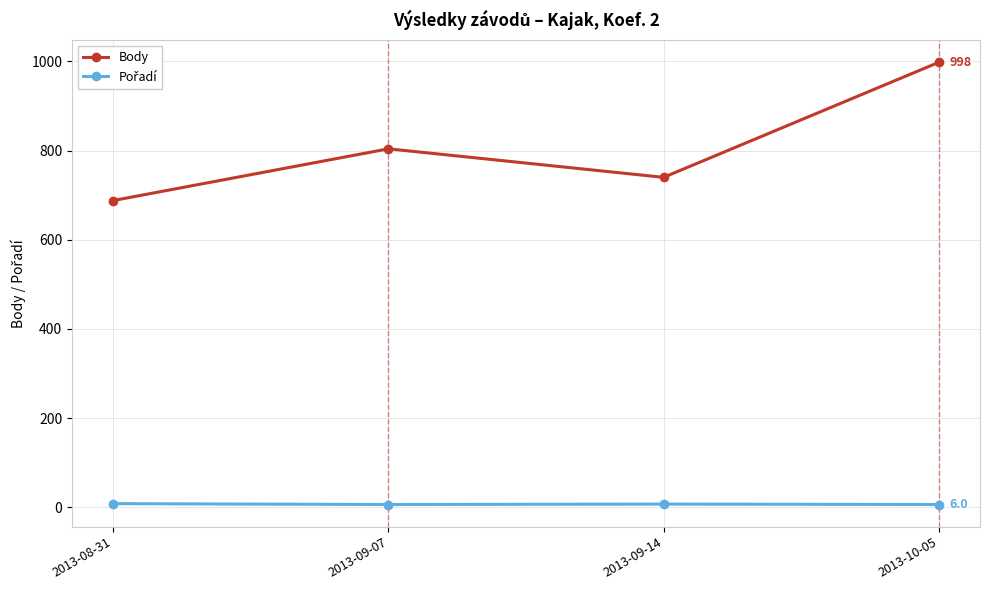

What is the value of the Body point at the 4th from the left?

998